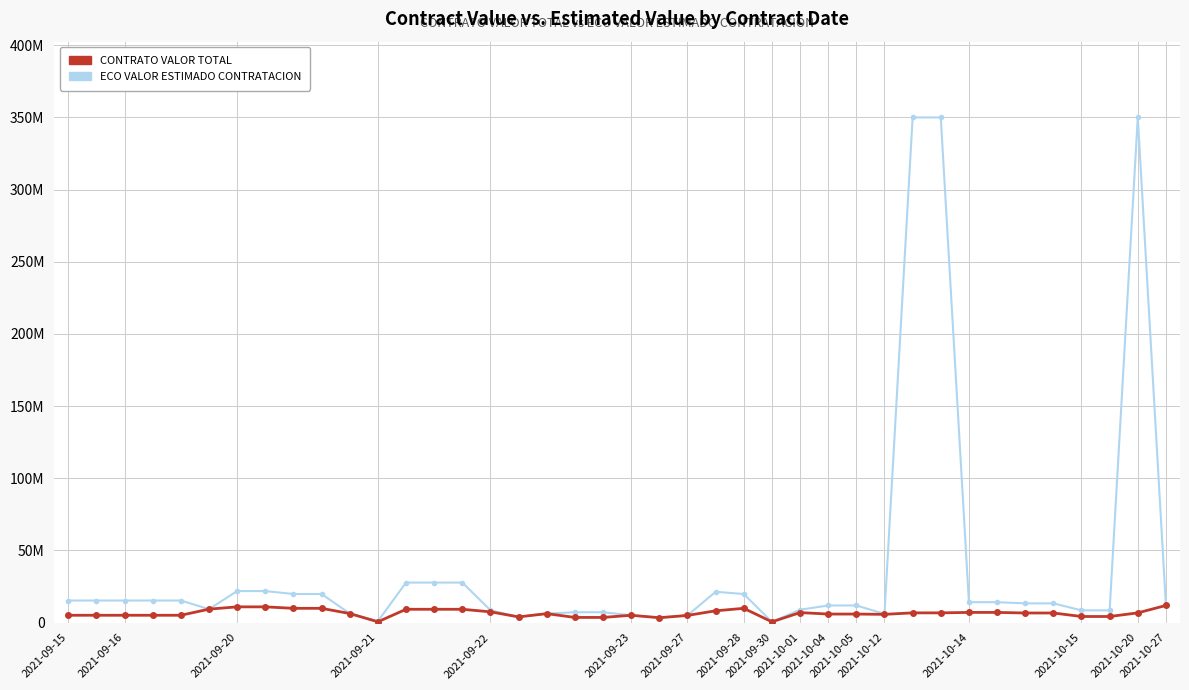

What is the greatest value displayed?

349969984